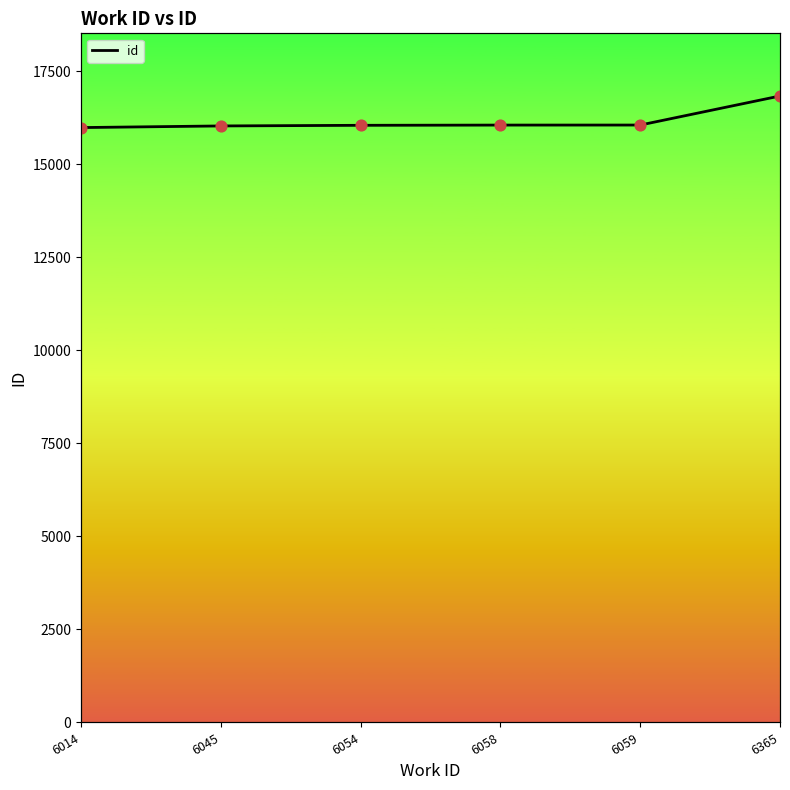

Between 6045 and 6059, which is larger?

6059